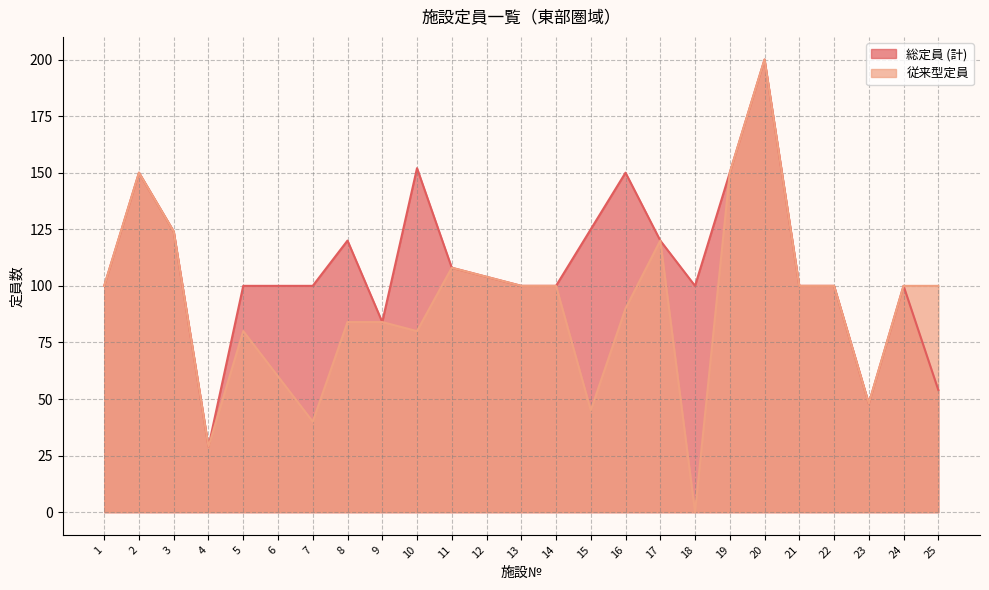

Which label corresponds to the largest value in the chart?

20